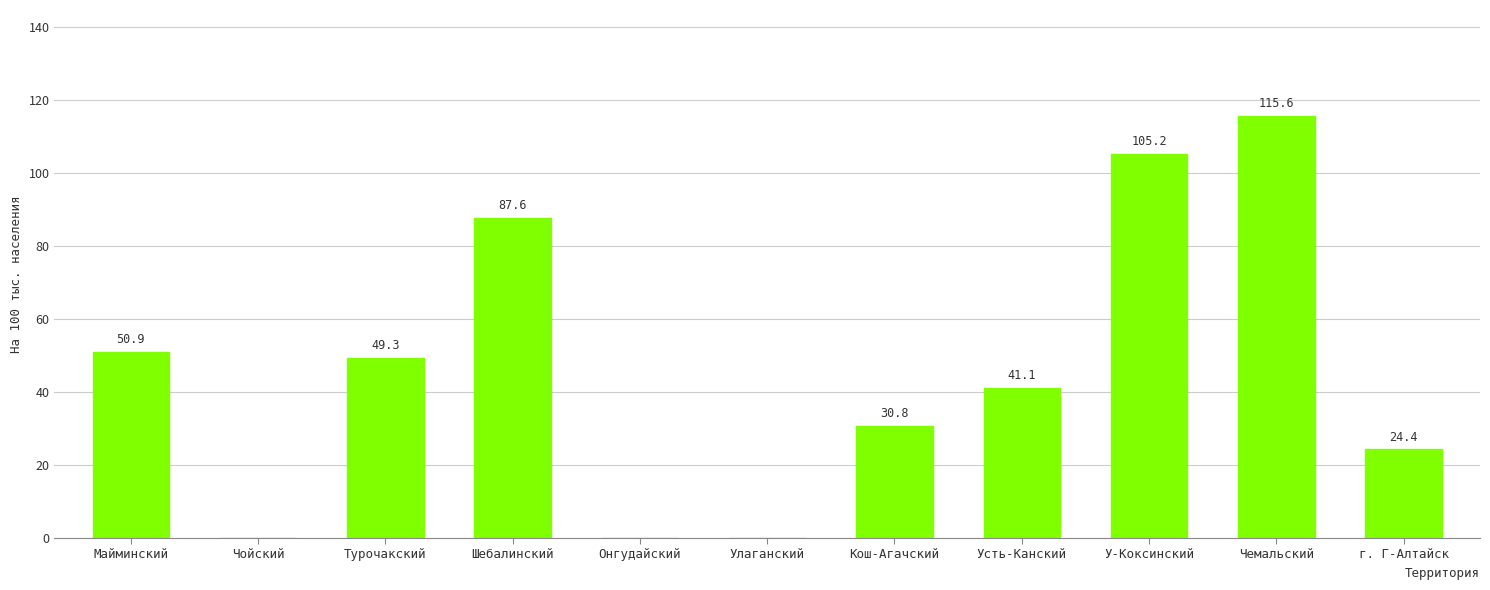

What is the maximum value shown in the chart?

115.6